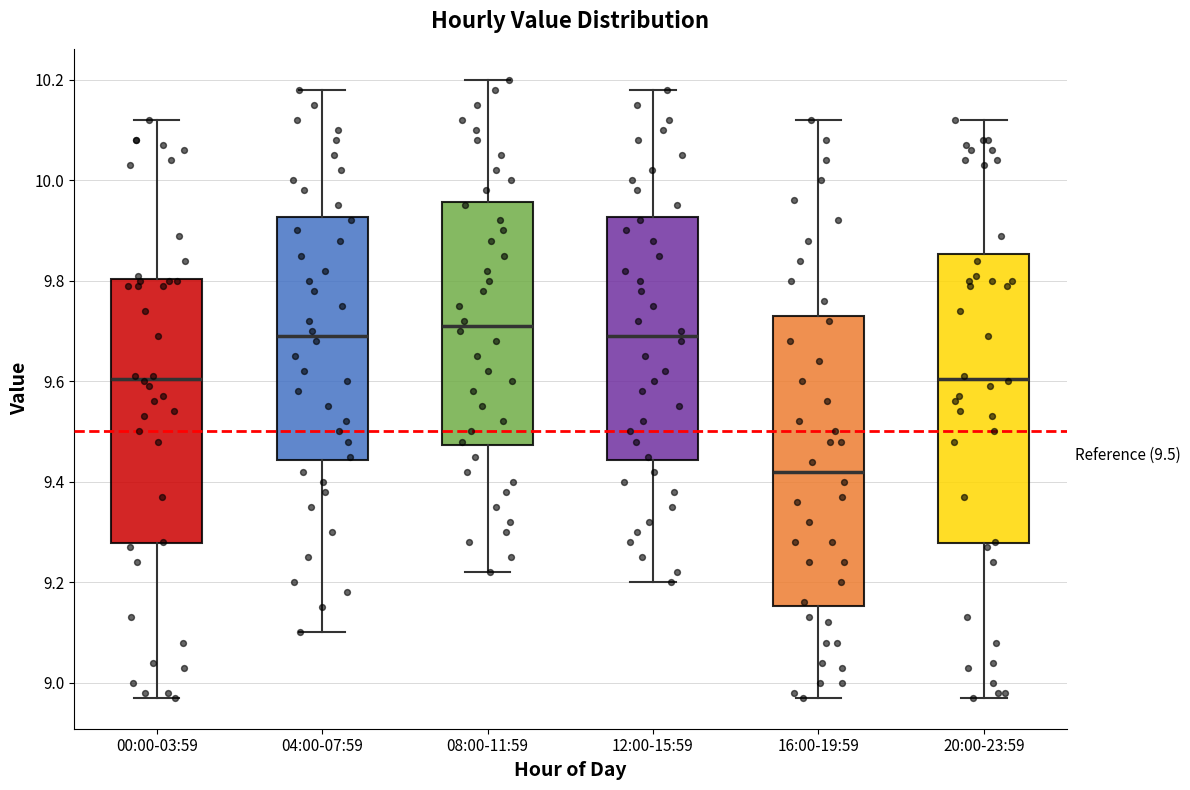

Which box has the lowest median line?

16:00-19:59